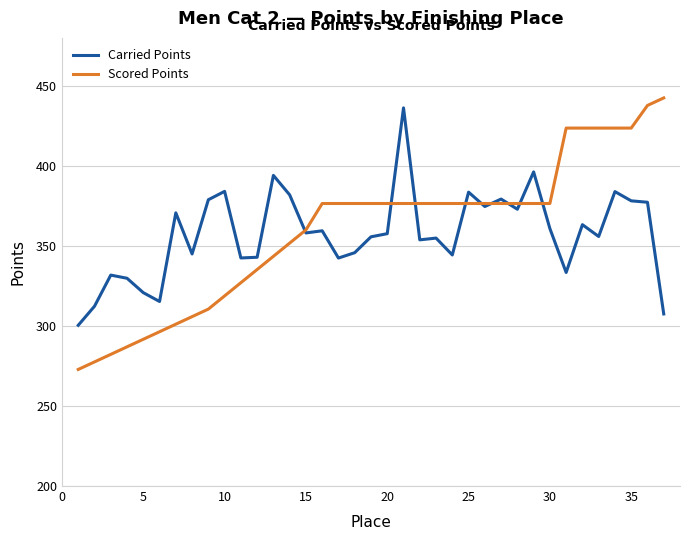

Which series has the widest spread of values?

Scored Points